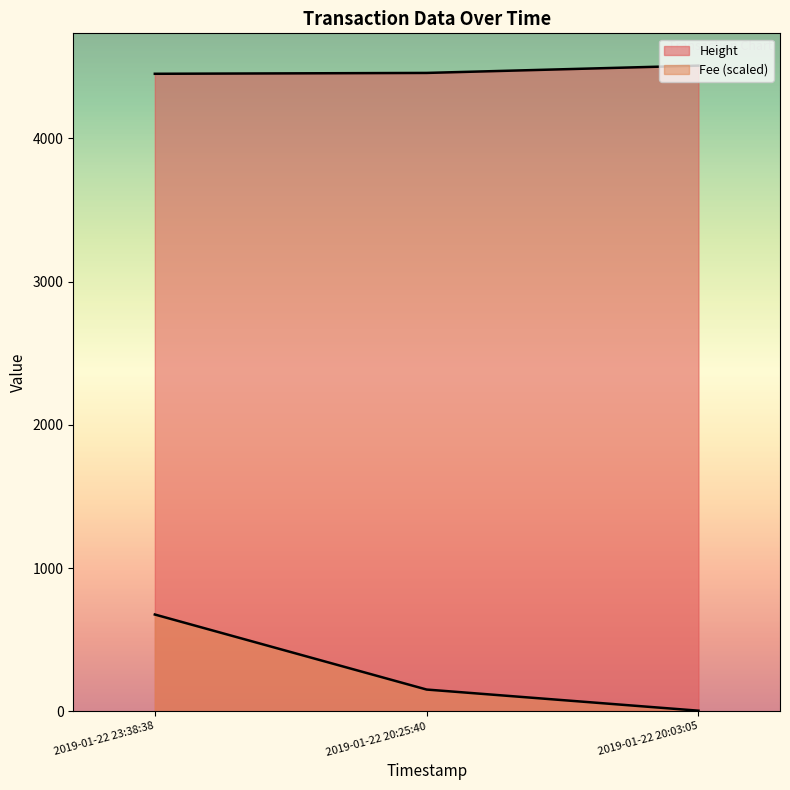

How many series are shown in this chart?

2